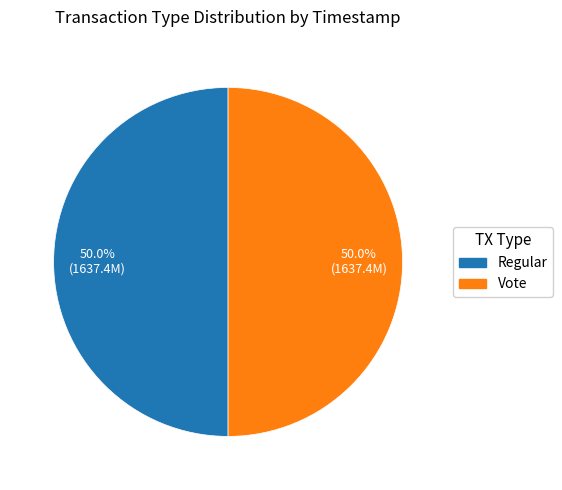

Is the sum of Vote and Regular greater than half?

Yes